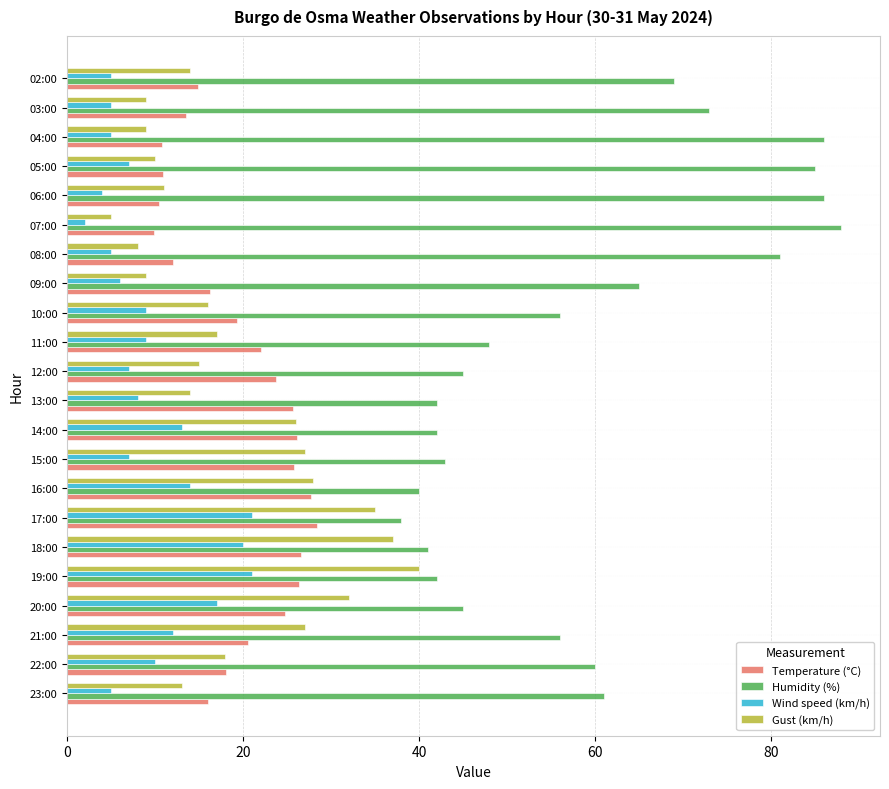

Is it true that Wind speed (km/h) equals 7.0 at 12:00?

True